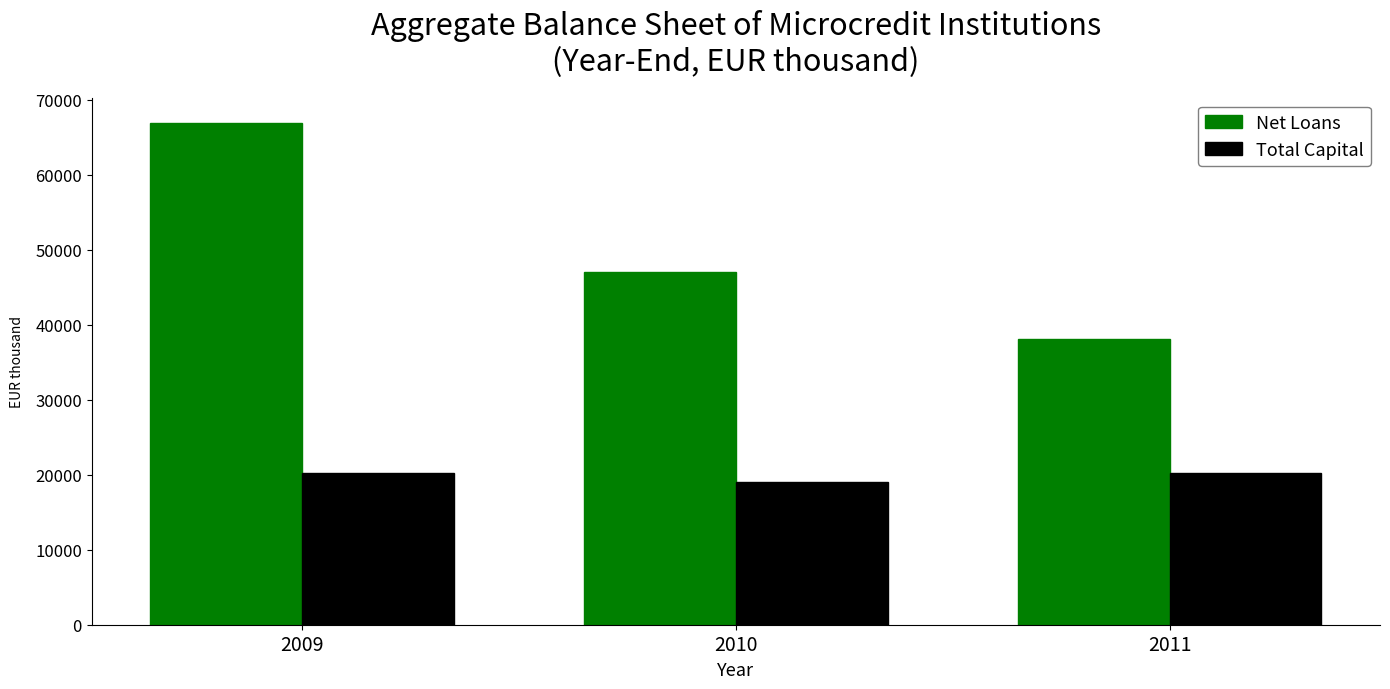

Which series has the widest spread of values?

Net Loans